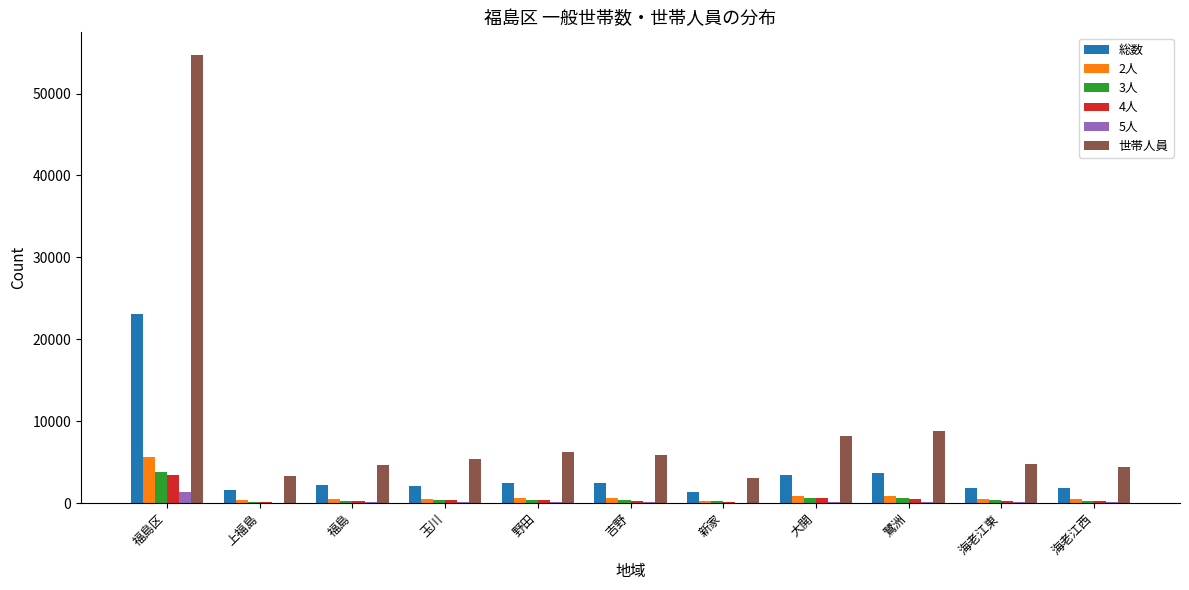

At which label is 2人 closest to 2968?

鷺洲